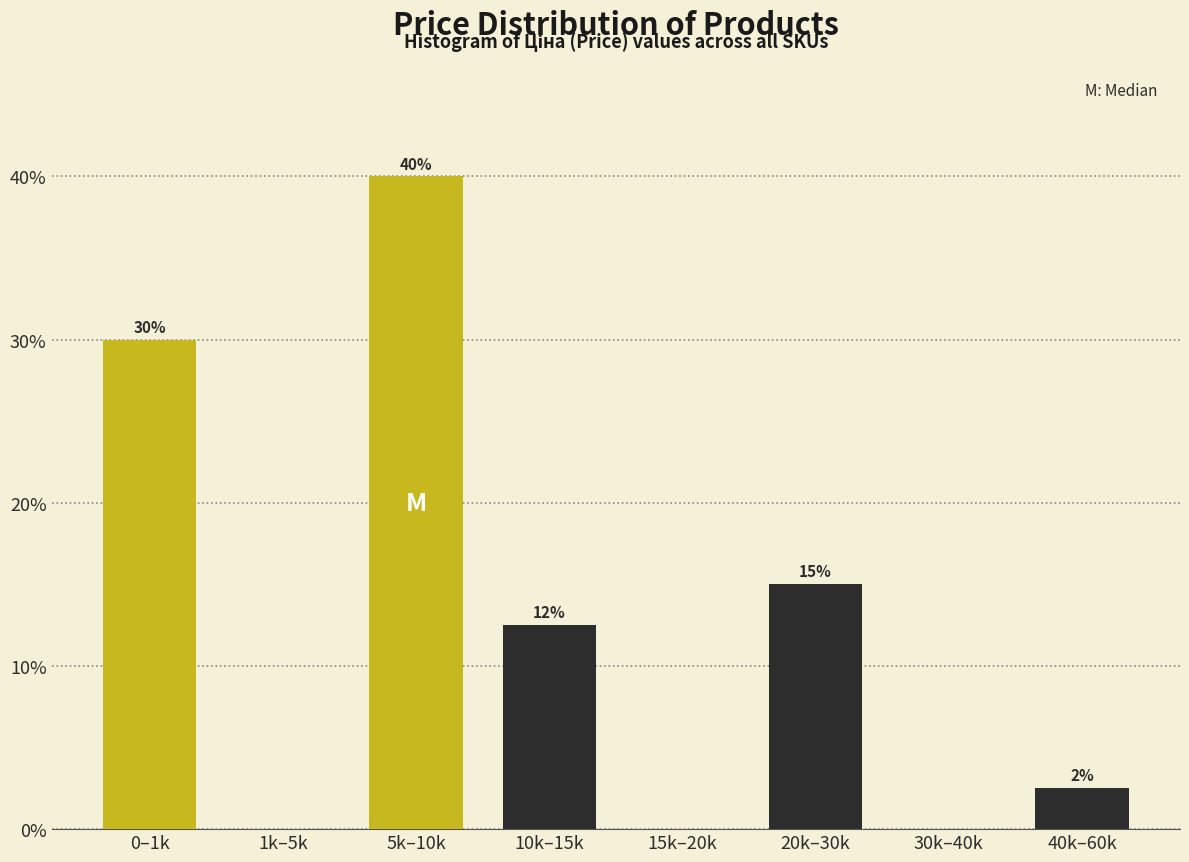

Where is the data nearest to the value 20?

20k–30k